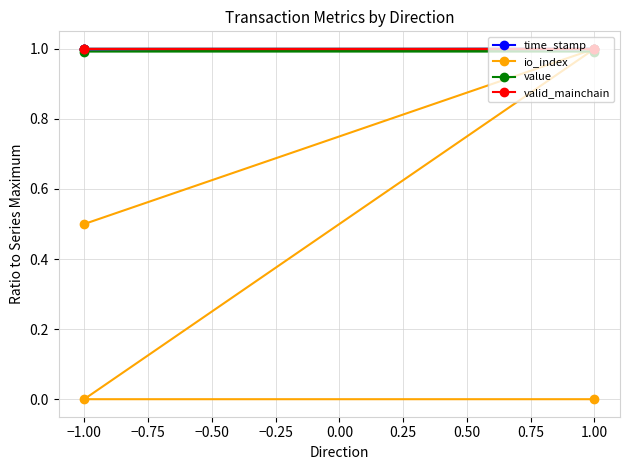

True or false: value has more than 1 points higher than both neighbors.

False